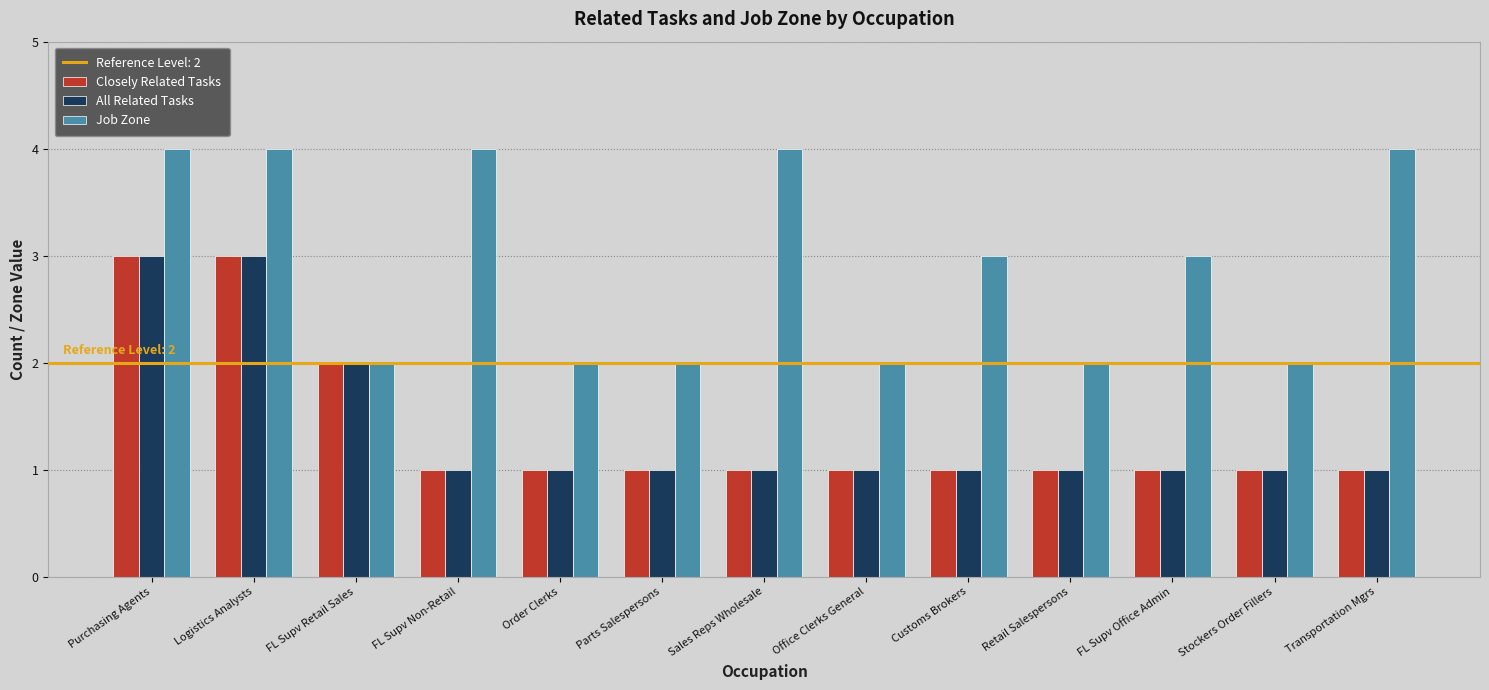

What position from the right is Order Clerks?

9